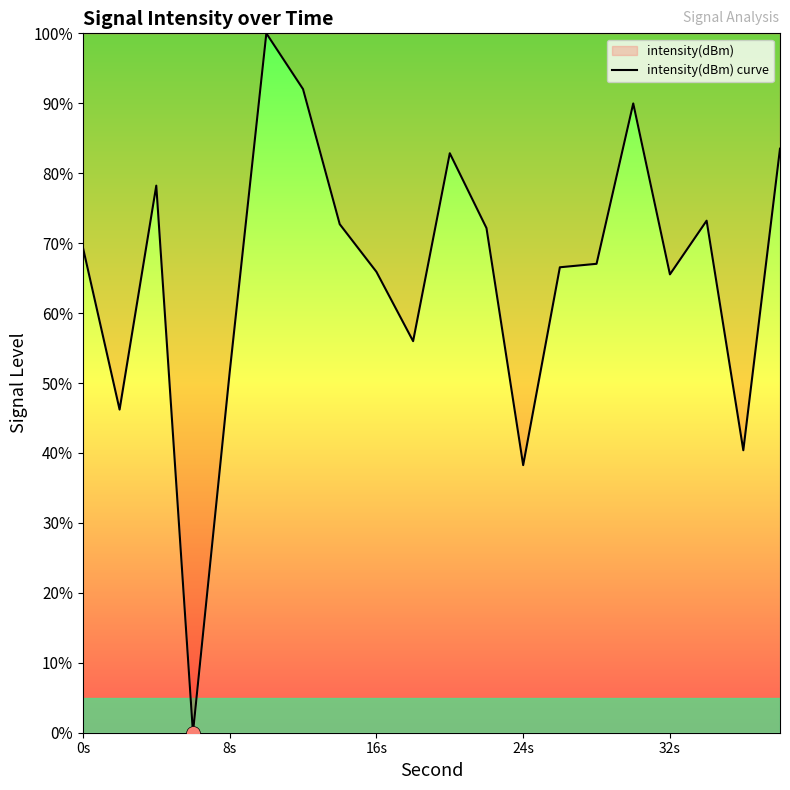

What is the difference between the maximum and minimum values?

100.0